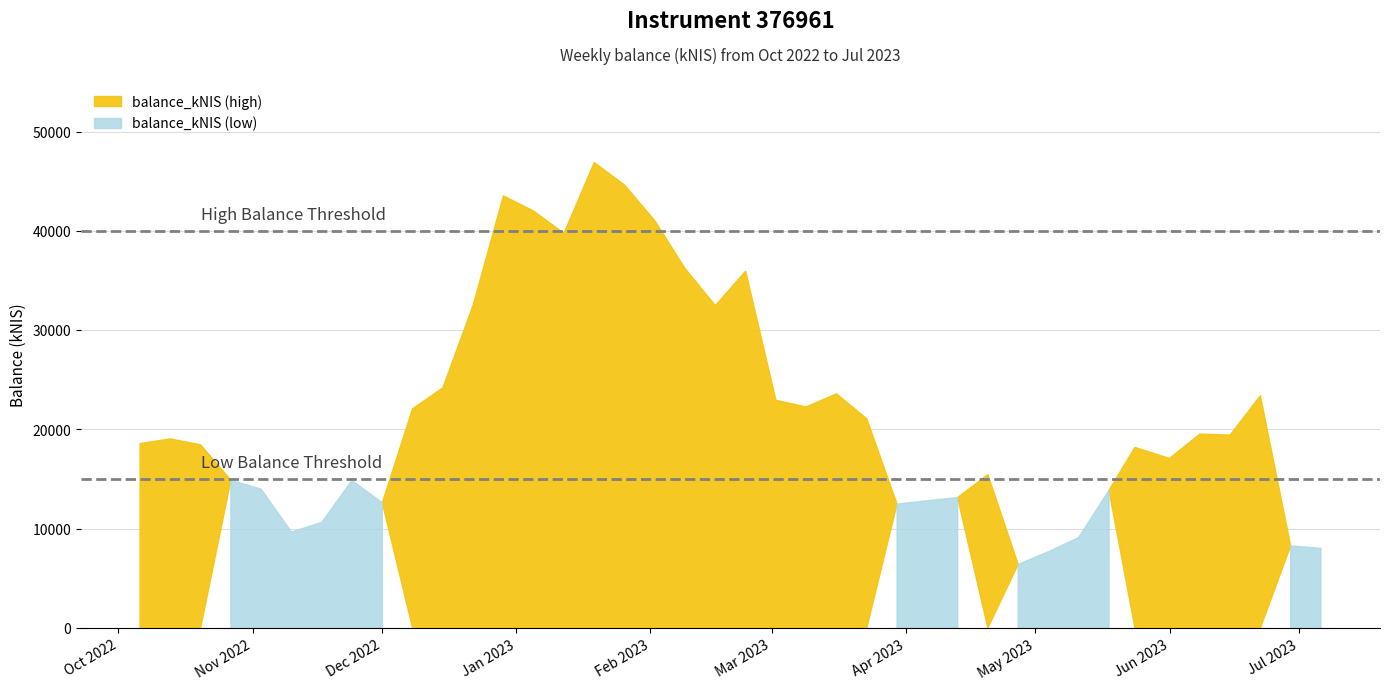

List the labels in order of value, largest first.

2023-01-19, 2023-01-26, 2022-12-29, 2023-01-05, 2023-02-02, 2023-01-12, 2023-02-09, 2023-02-23, 2022-12-22, 2023-02-16, 2022-12-15, 2023-03-16, 2023-06-22, 2023-03-02, 2023-03-09, 2022-12-08, 2023-03-23, 2023-06-08, 2023-06-15, 2022-10-13, 2022-10-06, 2022-10-20, 2023-05-24, 2023-06-01, 2023-04-20, 2022-10-27, 2022-11-24, 2022-11-03, 2023-05-18, 2023-04-13, 2023-04-04, 2022-12-01, 2023-03-30, 2022-11-17, 2022-11-10, 2023-05-11, 2023-06-29, 2023-07-06, 2023-05-04, 2023-04-27